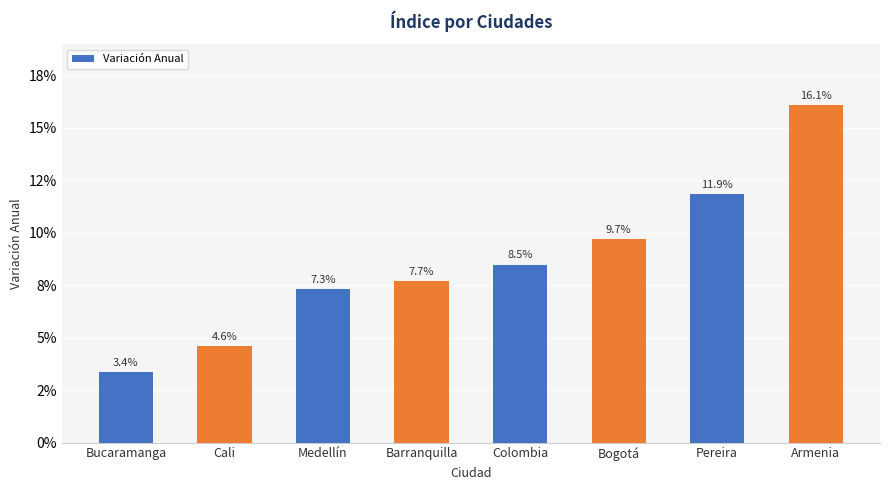

What is the label of the 3rd bar from the right?

Bogotá